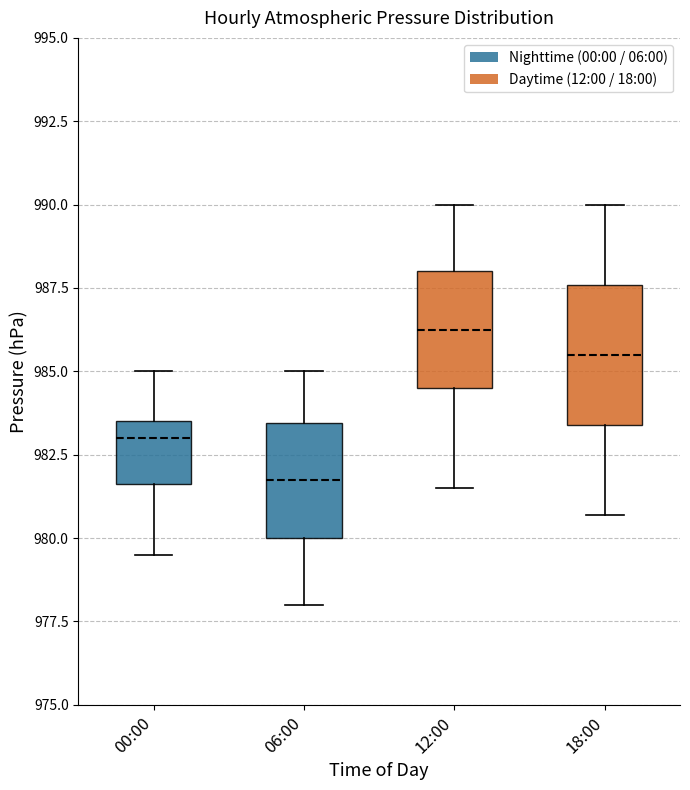

Reading left to right, transcribe this box plot: for each box, give where its median line is, the range the box spans, and where its two whiskers end, as read against the y-axis. The values are not printed on the chart, so give them approximately, as read against the axis.

00:00: median 983.0, box 981.5 to 983.5, whiskers 979.5 to 985.0
06:00: median 982.0, box 980.0 to 983.5, whiskers 978.0 to 985.0
12:00: median 986.5, box 984.5 to 988.0, whiskers 981.5 to 990.0
18:00: median 985.5, box 983.5 to 987.5, whiskers 980.5 to 990.0